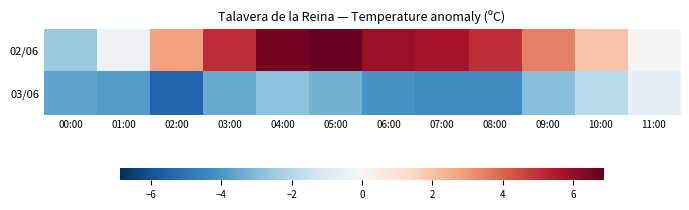

Between 04:00 and 07:00, which series saw the biggest shift?

03/06